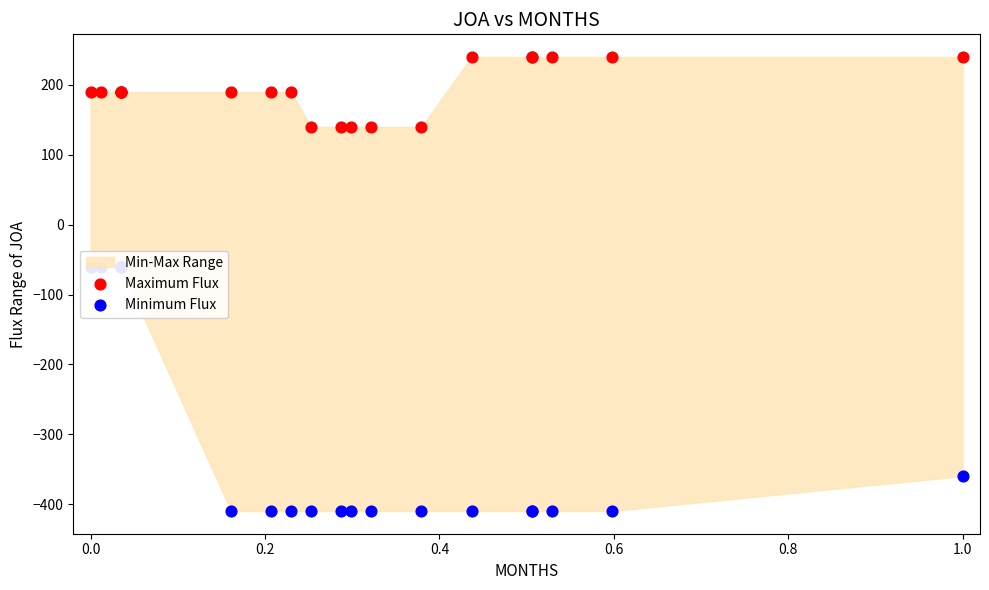

Is the value of Minimum Flux at 0.4 greater than the value of Maximum Flux at 1.0?

No